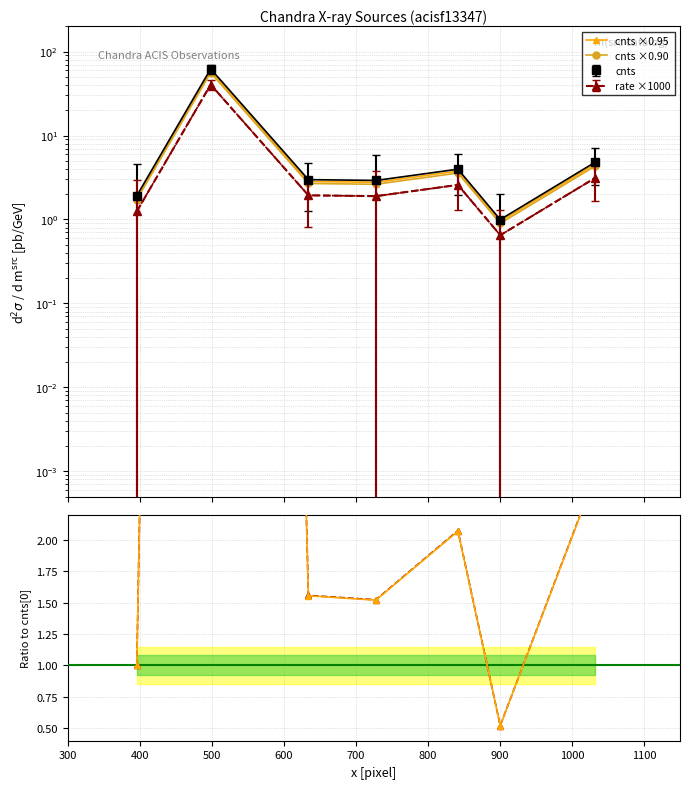

How many lines are shown in the chart?

4